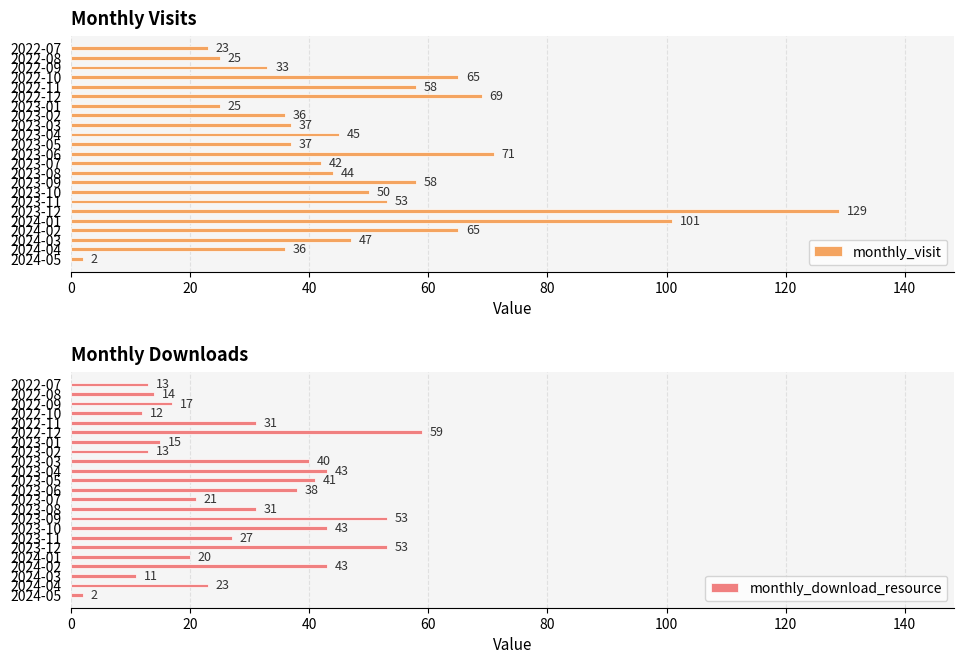

What is the sum of all monthly_download_resource values?

663